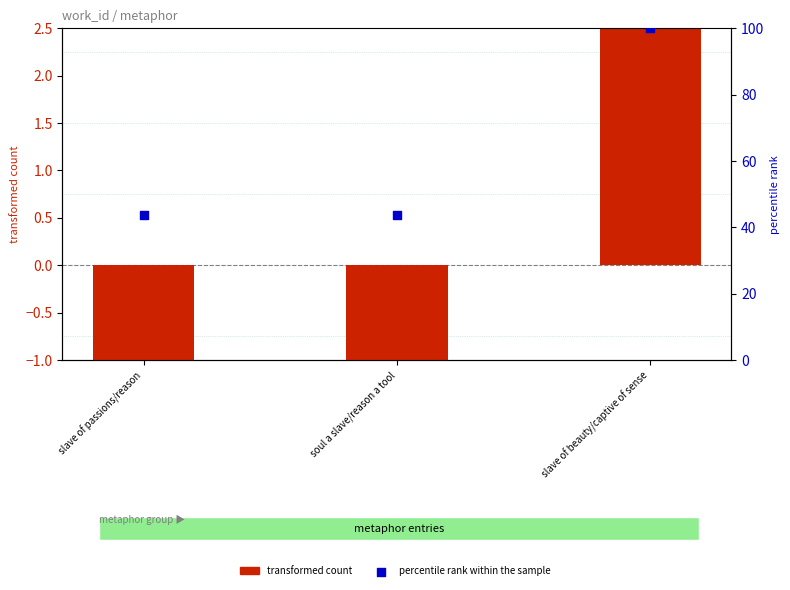

At how many categories does at least one series exceed 6?

3